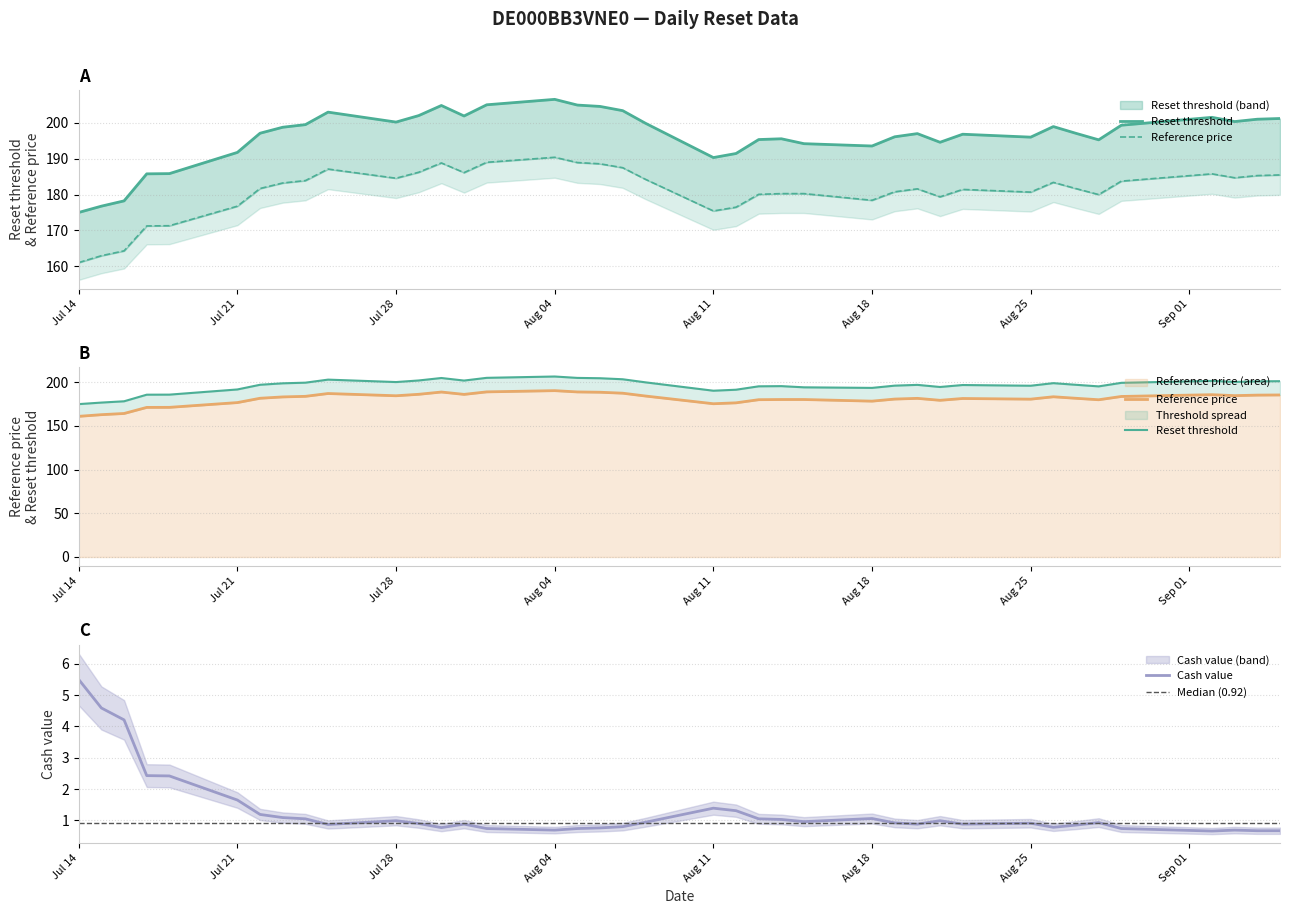

Does the chart have visible grid lines?

Yes